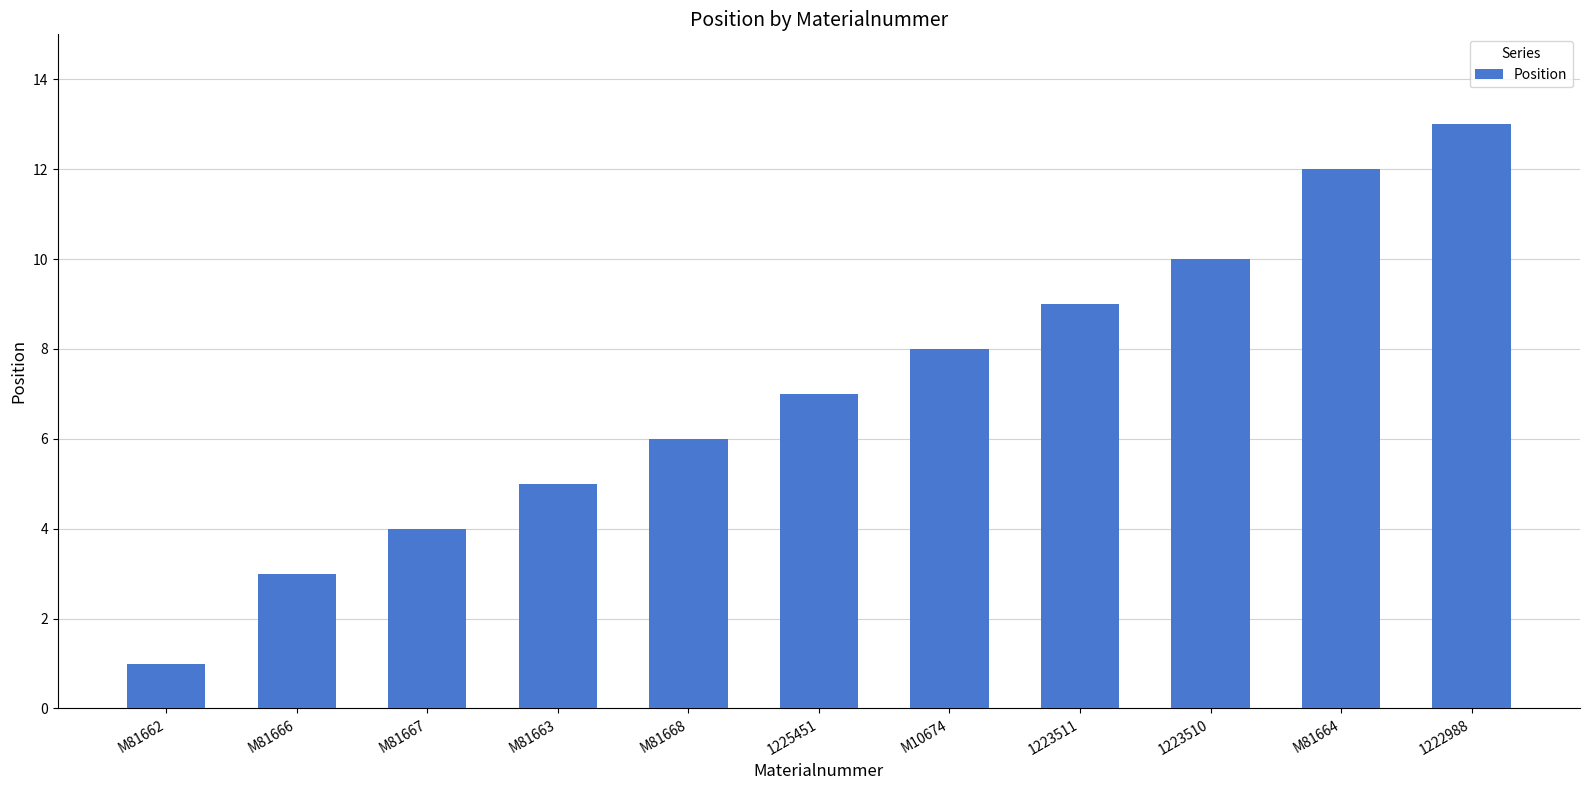

What is the sum of the values at M81667 and 1222988?

17